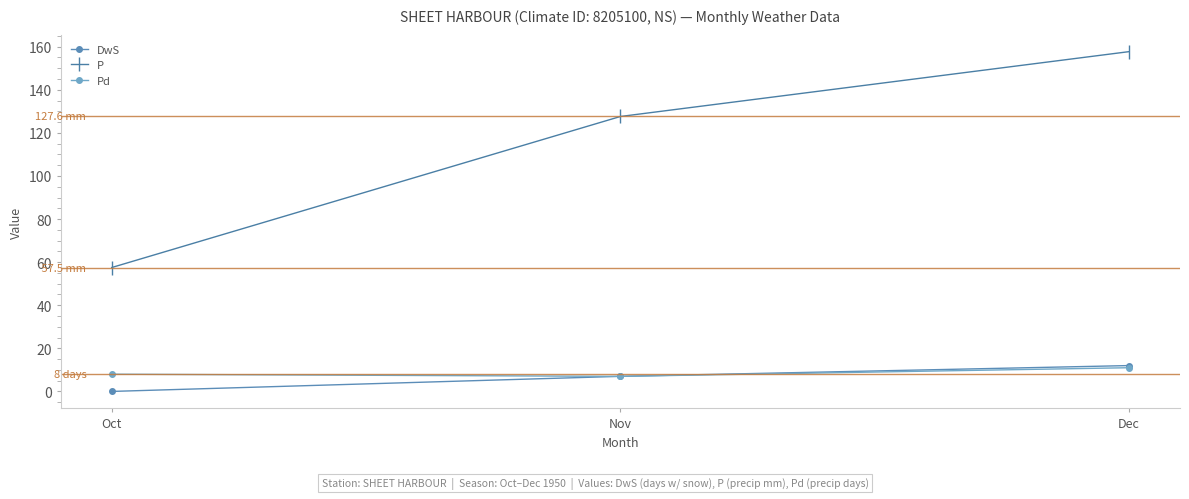

Rank the series at Oct from highest to lowest value.

P, Pd, DwS